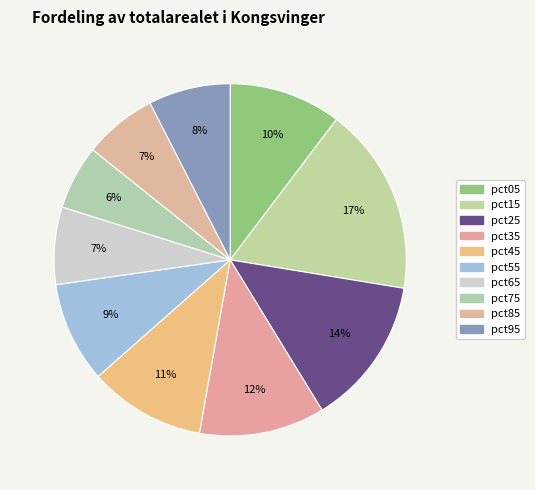

Count the number of slices in the pie.

10